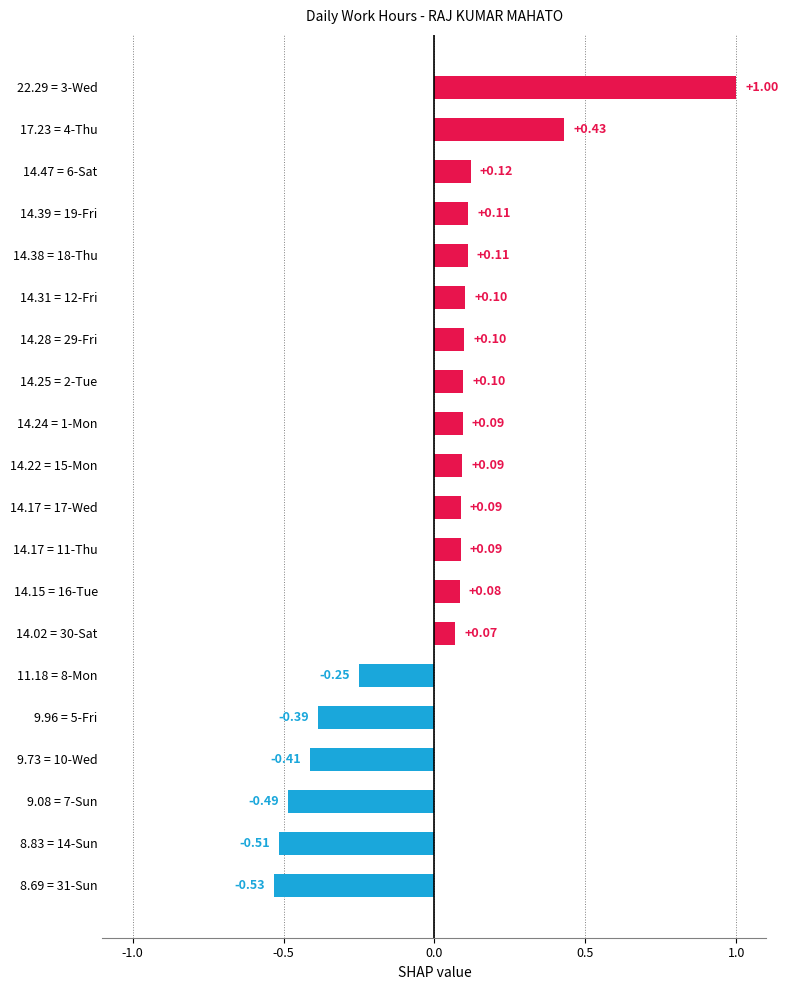

What is the change in value from 9.73 = 10-Wed to 14.15 = 16-Tue?

+0.5